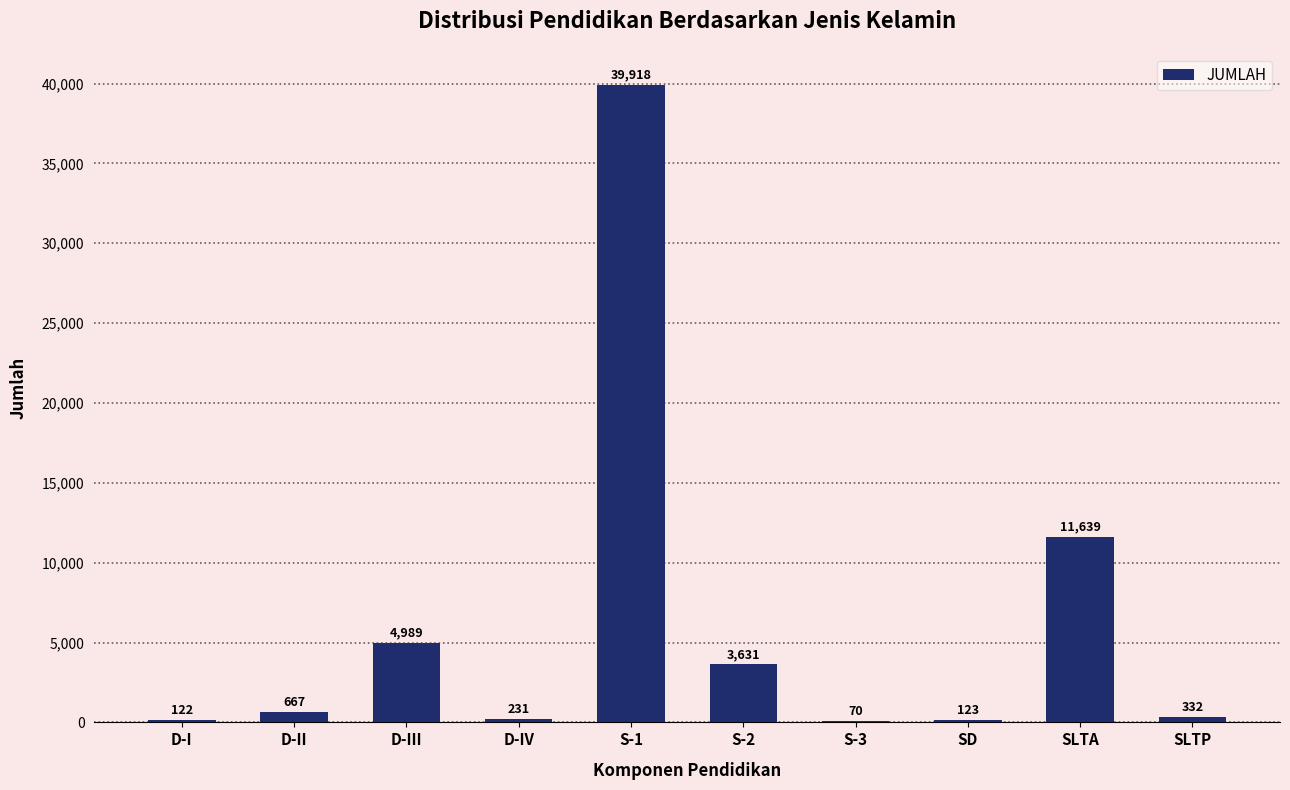

Where is the data nearest to the value 19994?

SLTA